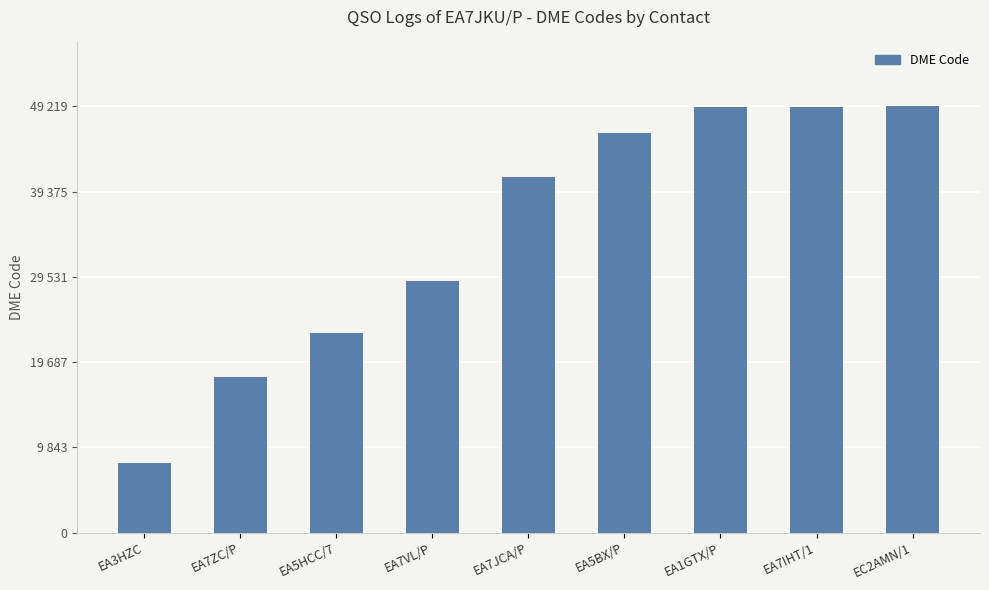

Approximately how many times larger is the value at EA7ZC/P compared to EA1GTX/P?

0.4